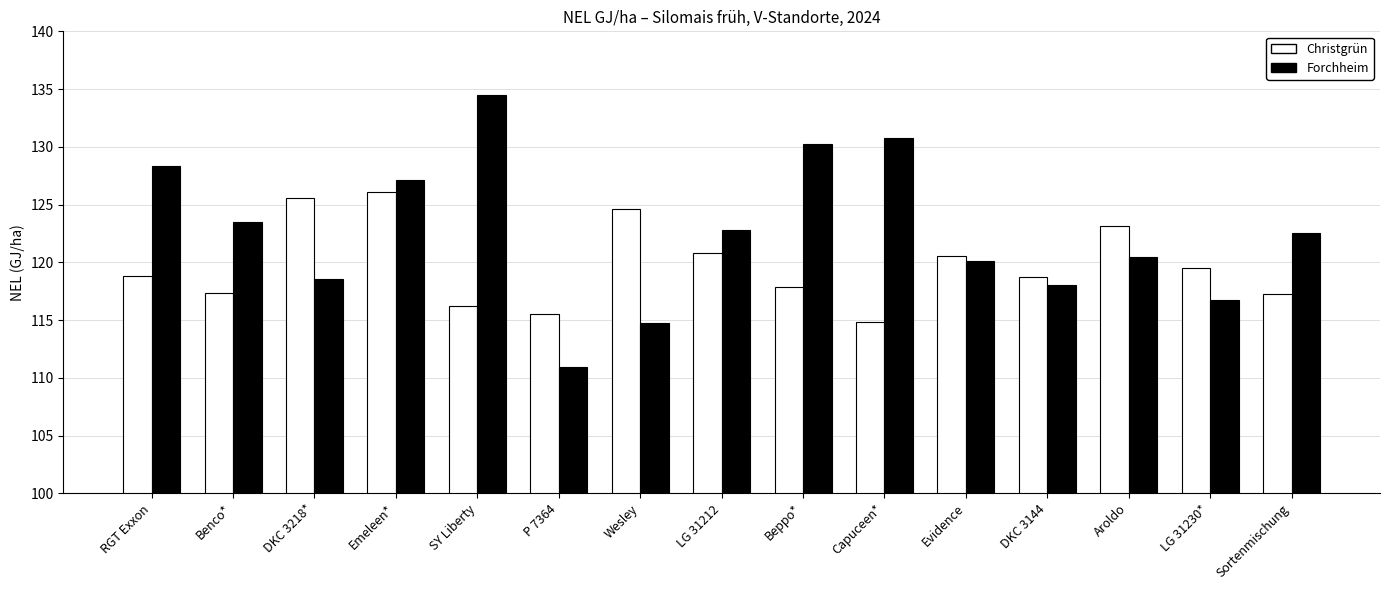

What is the value of the Christgrün bar at the 6th from the left?

115.5